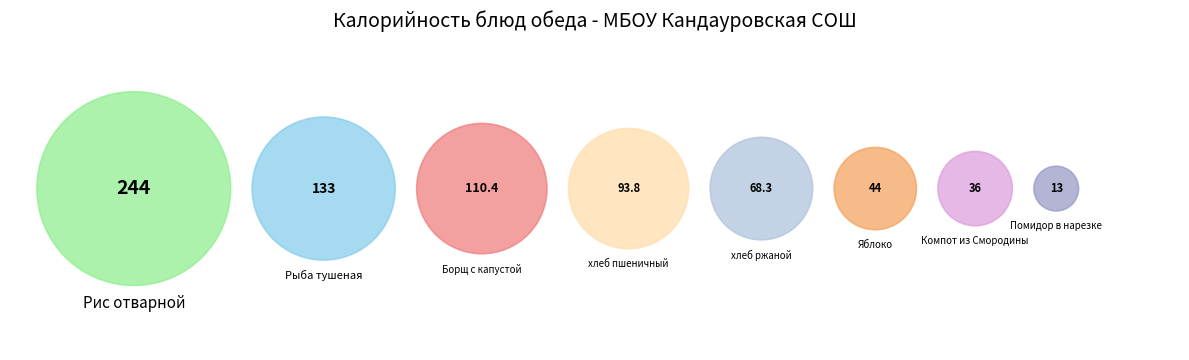

What percentage is the хлеб ржаной slice, to the nearest percent?

9%